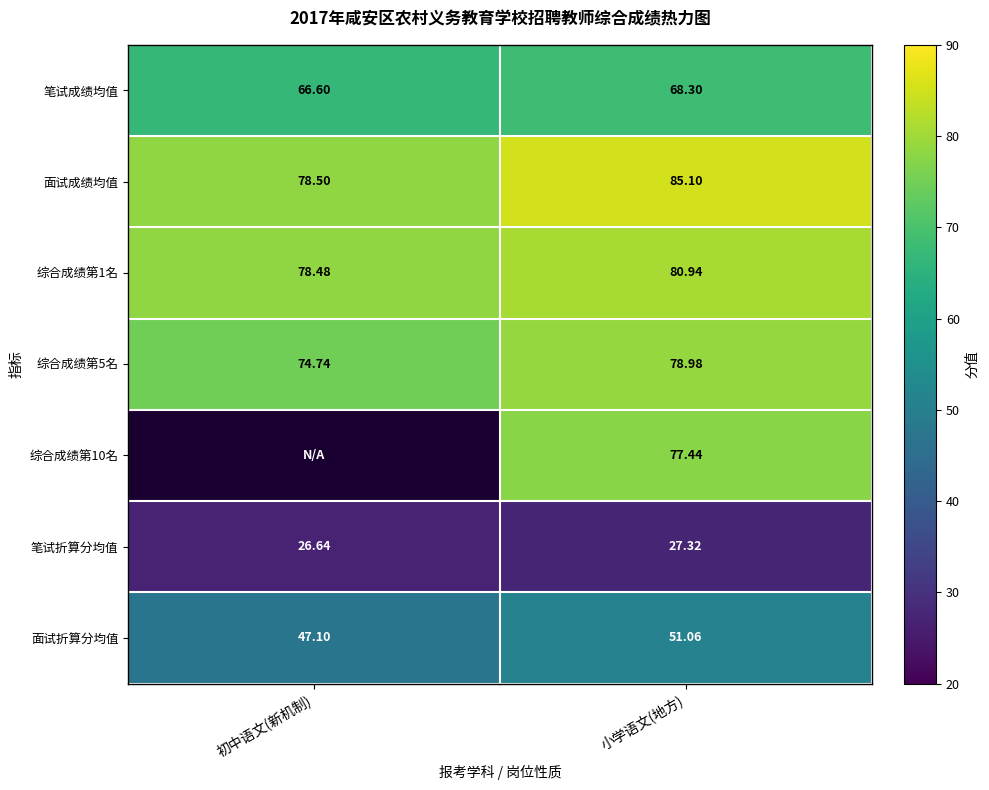

At which category is the sum across all series the highest?

小学语文(地方)